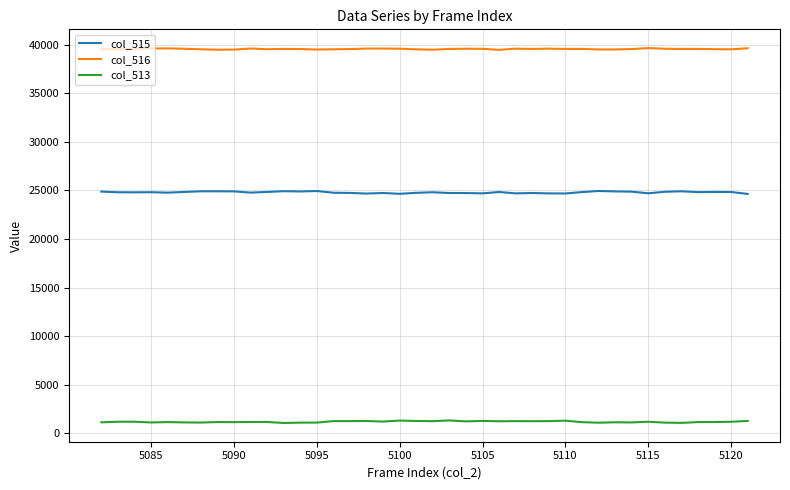

True or false: col_515 and col_513 intersect in this chart.

False